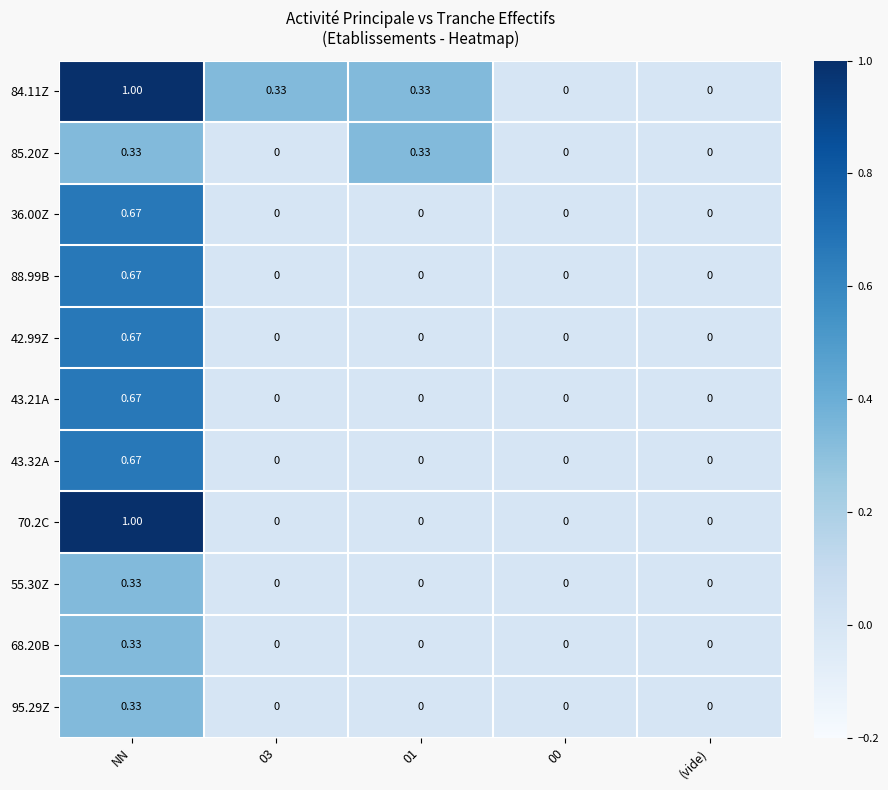

Is the value of 95.29Z at NN greater than the value of 68.20B at 01?

Yes